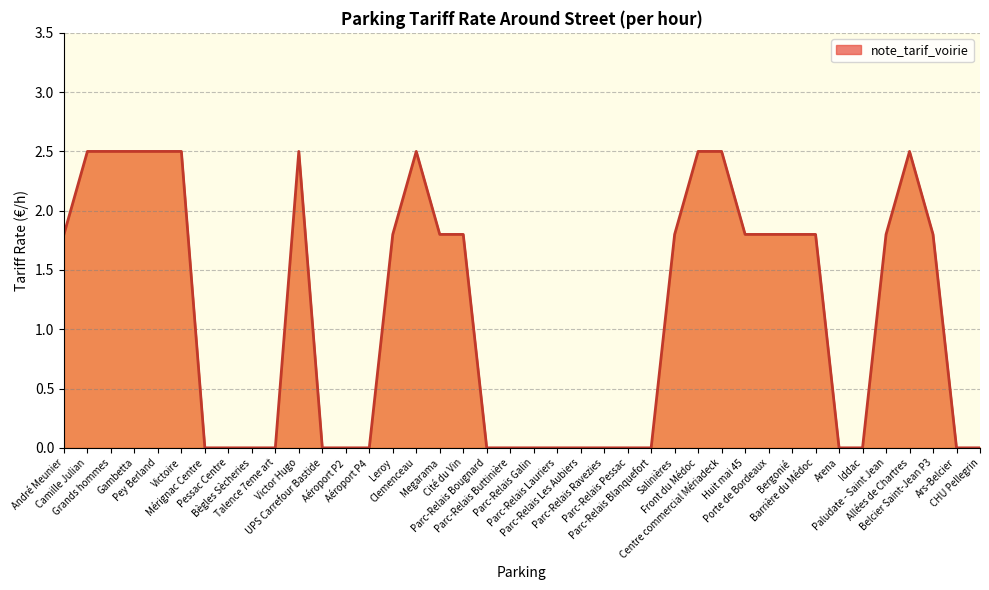

How many values exceed 1?

21